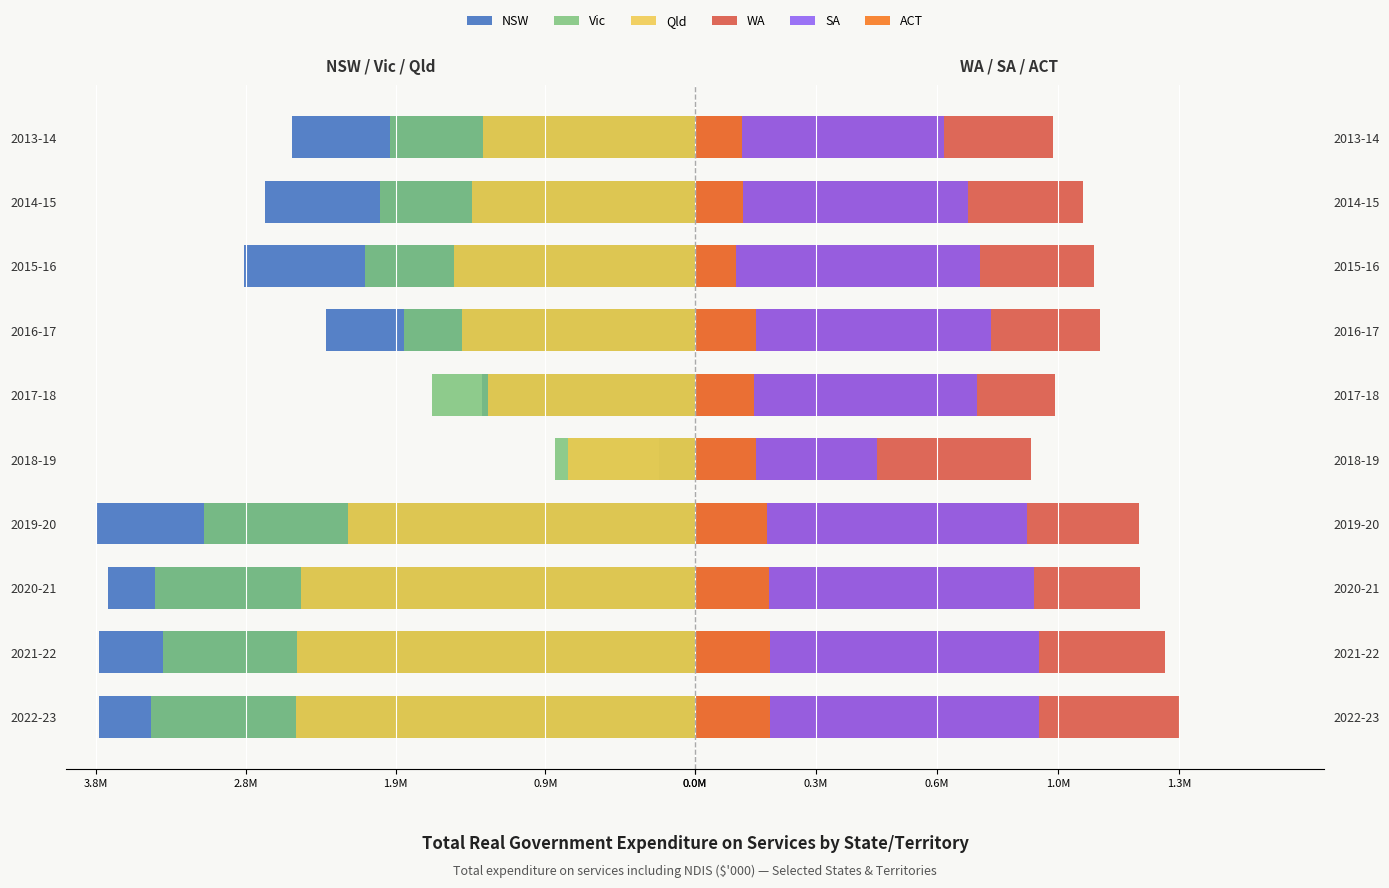

What is the total value across all series at 2021-22?

-7.3